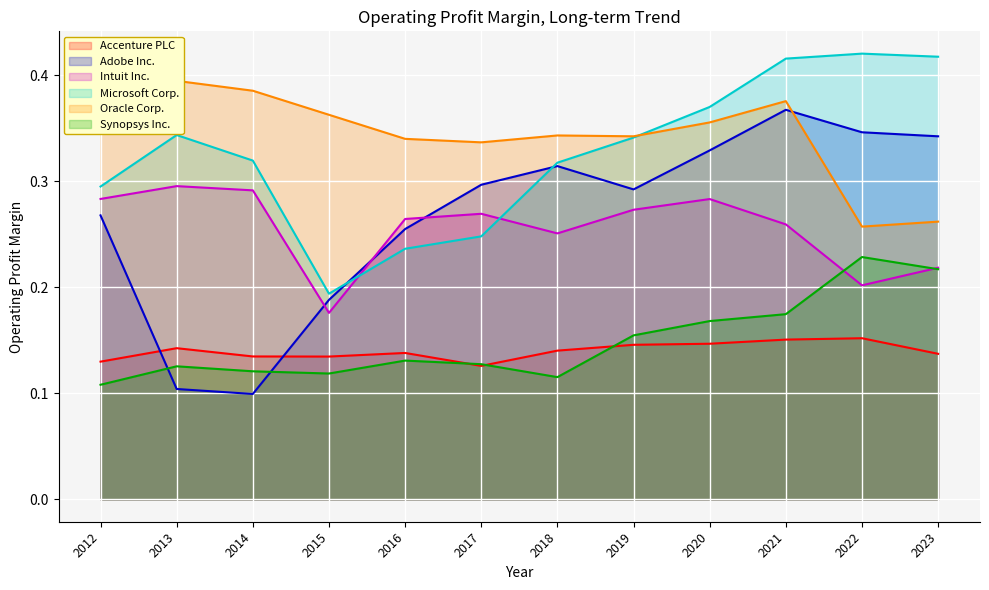

What is the smallest value displayed?

0.1